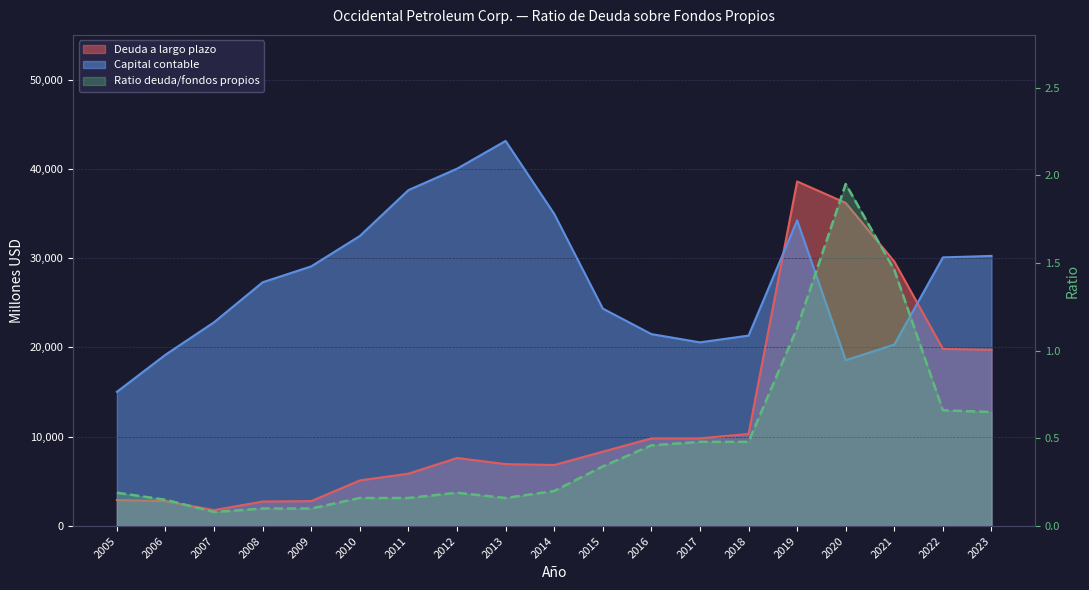

What is the lowest value of the Ratio deuda/fondos propios series?

0.1